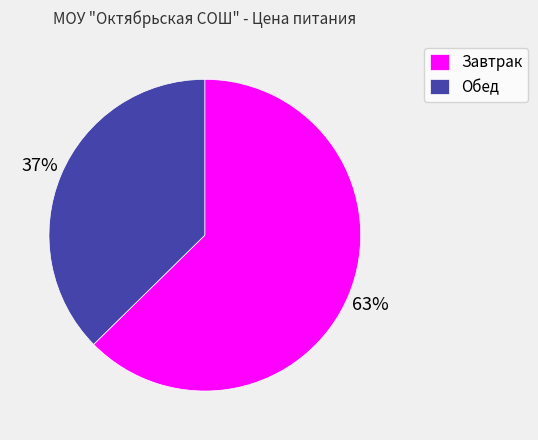

What is the largest slice in the pie chart?

Завтрак